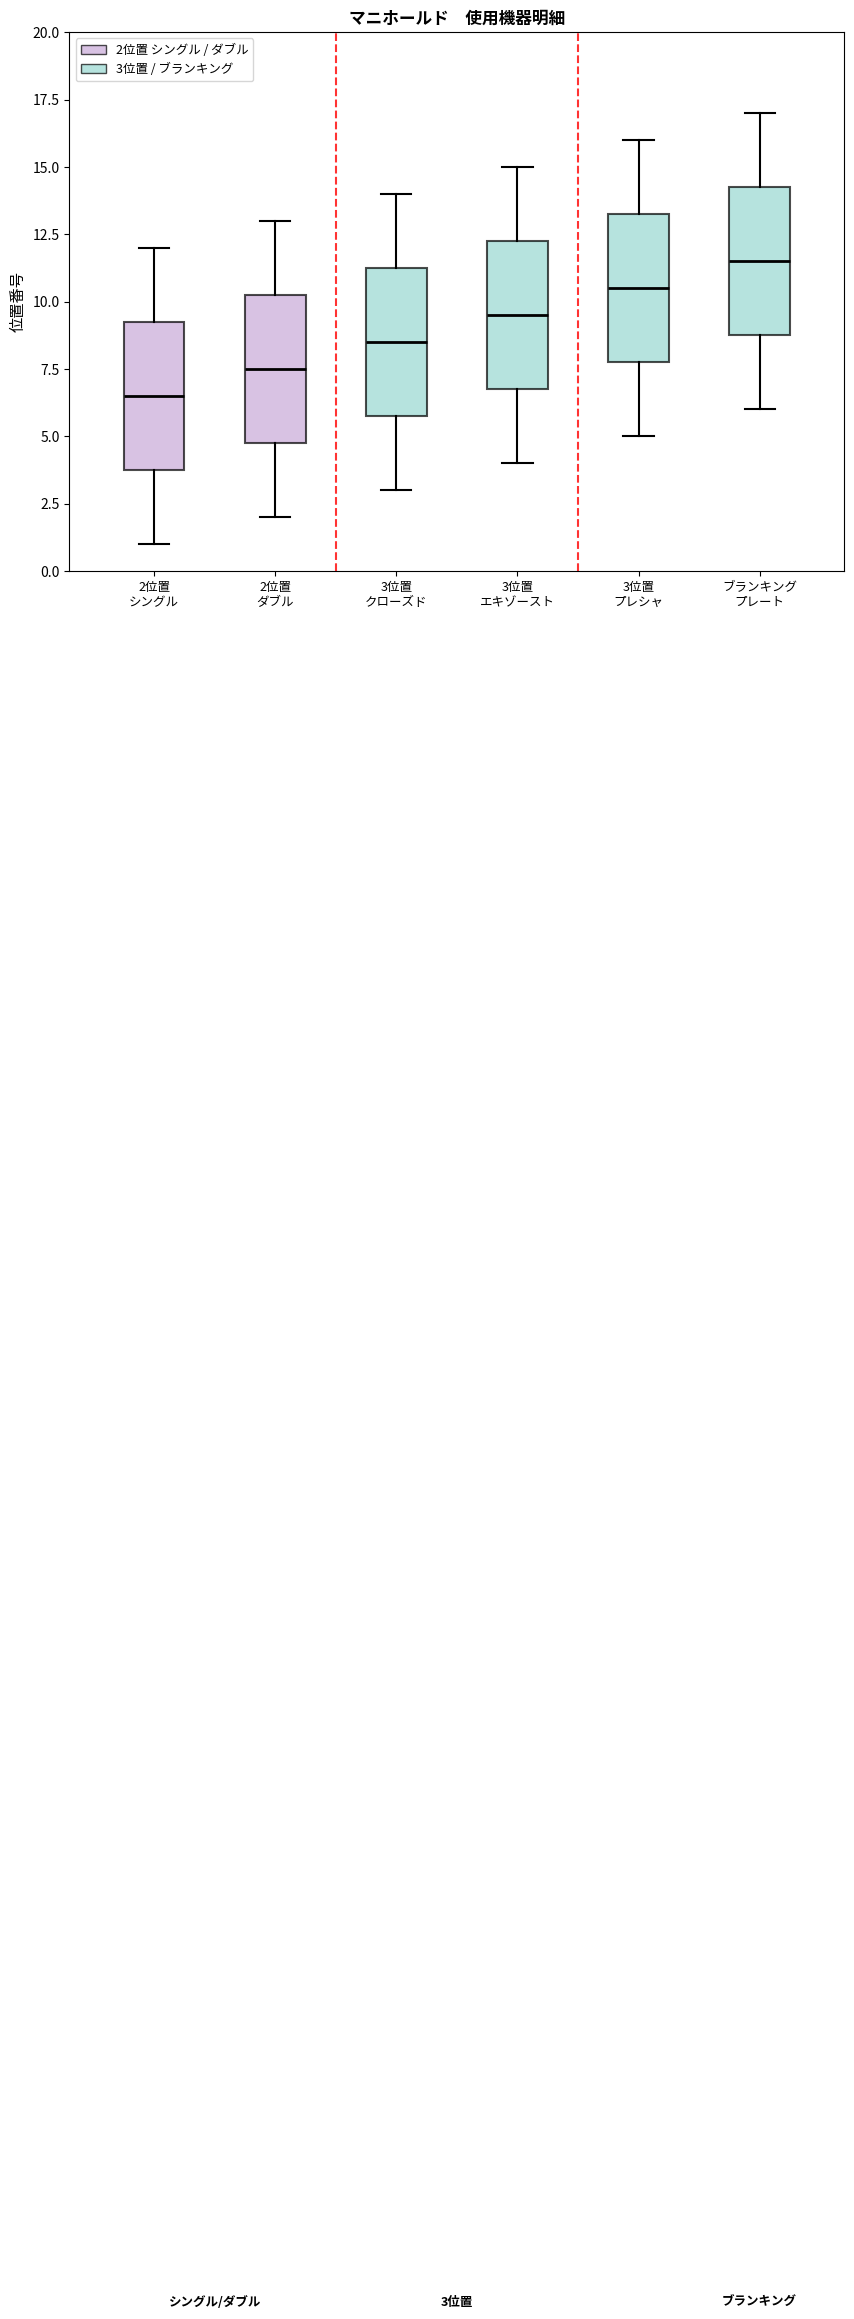

Which box has the lowest median line?

2位置 シングル